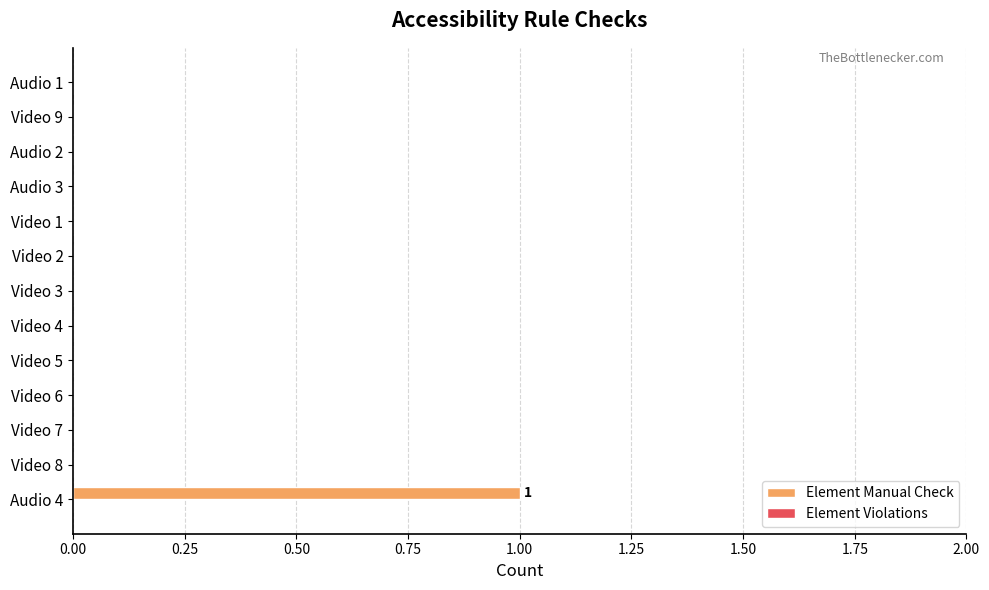

Between Video 4 and Audio 4, which is larger?

Audio 4